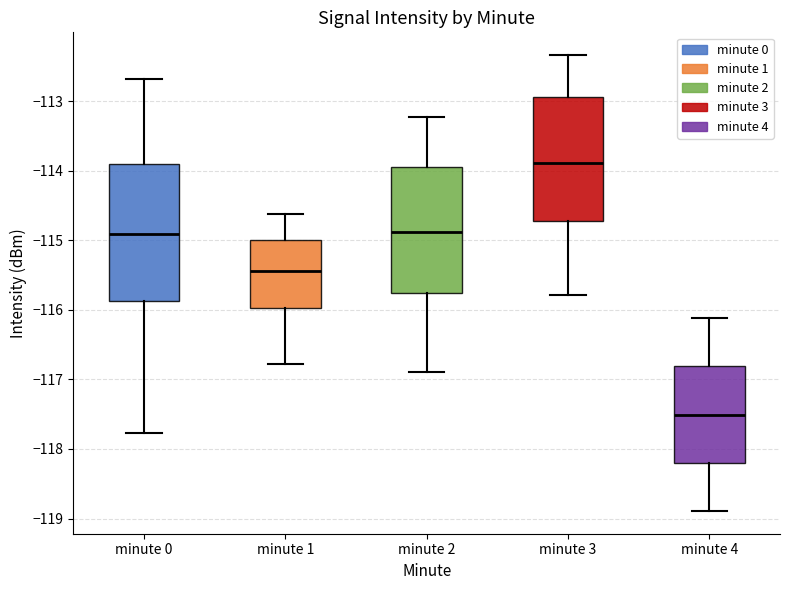

Which box has the highest median line?

minute 3